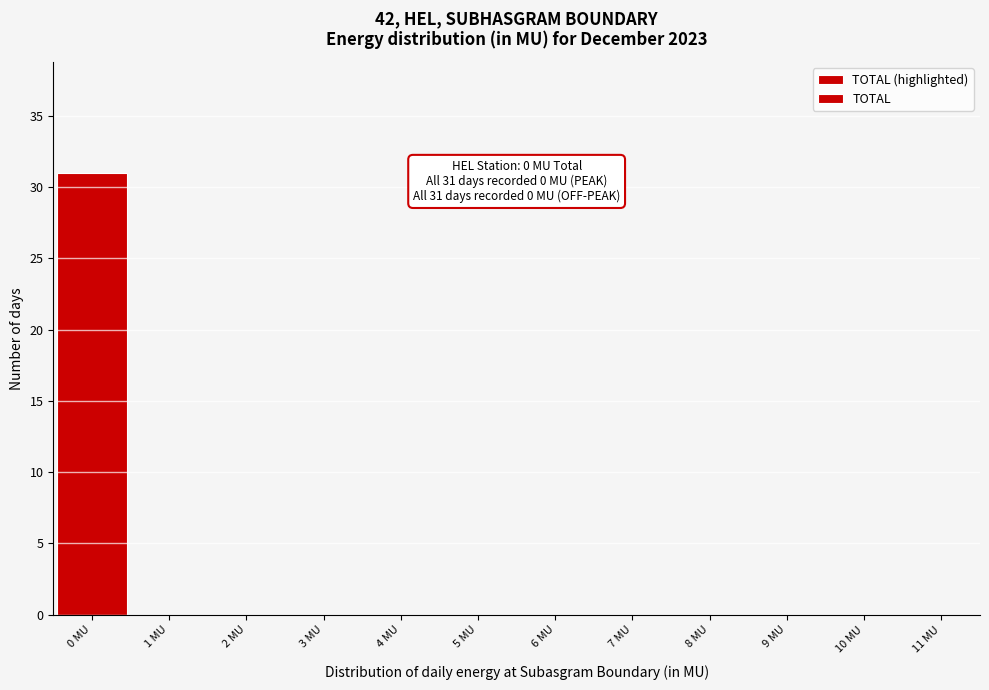

Over which range of the x-axis is the bar tallest?

-0.5 to 0.5